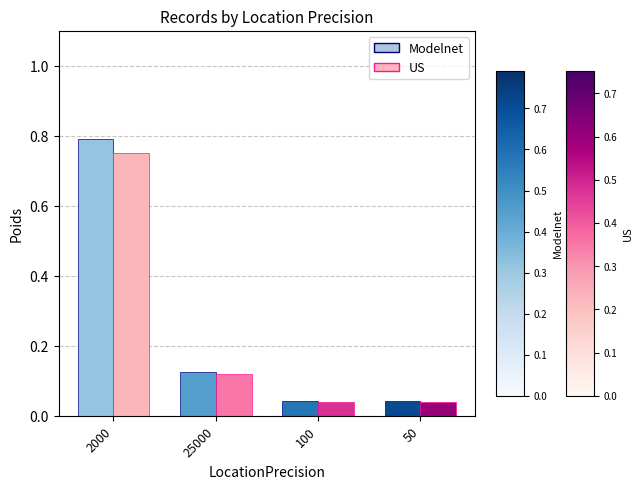

Count the number of data series in this chart.

2